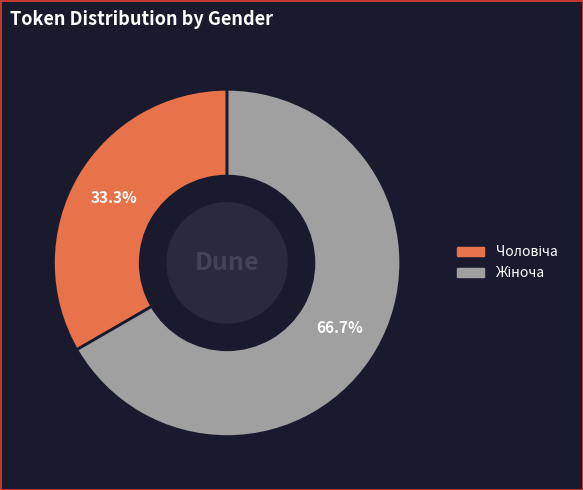

How many slices are in this pie chart?

2